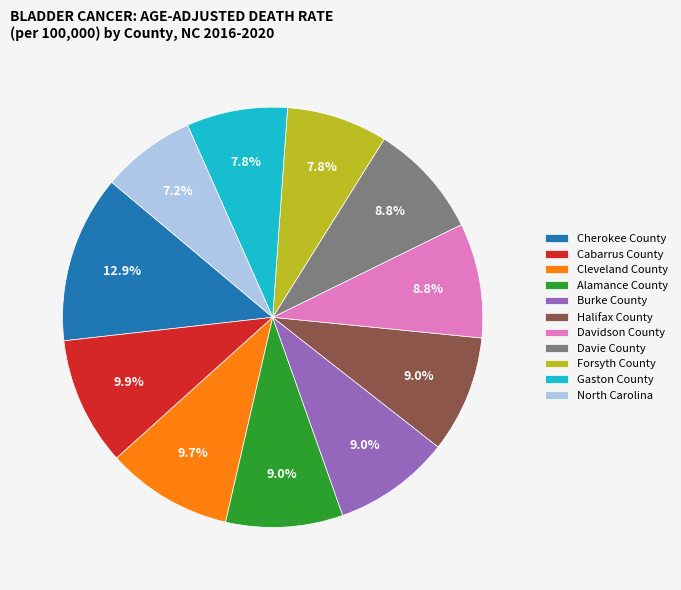

Is it true that North Carolina is 7% of the pie?

True